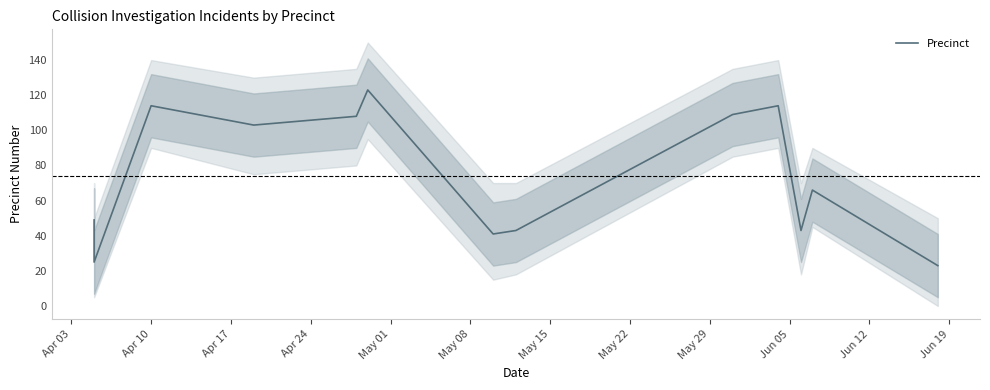

Does the chart have visible grid lines?

No